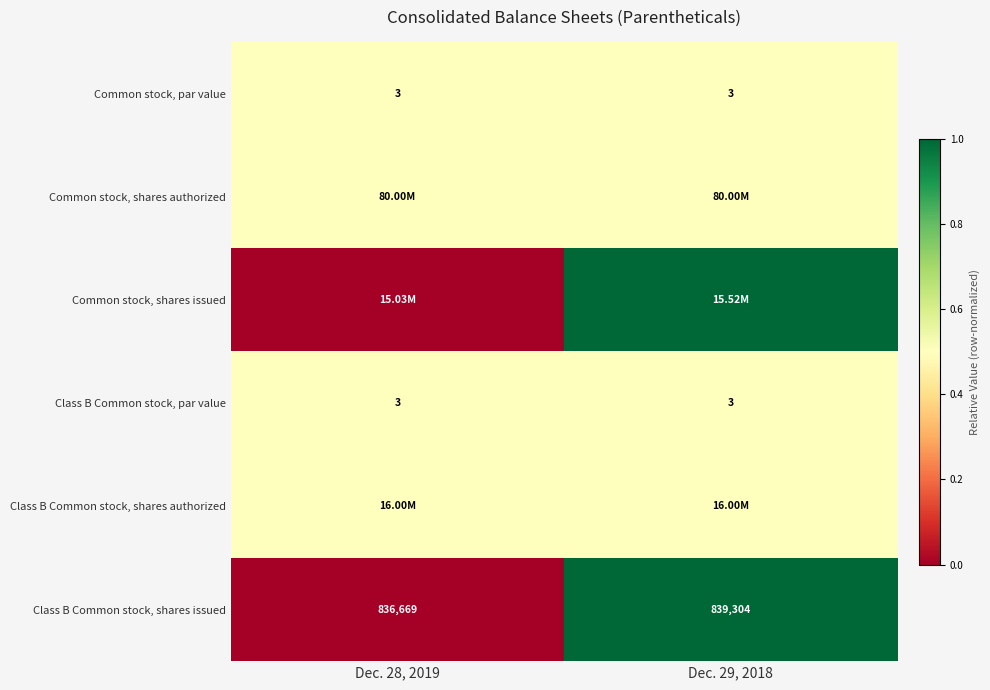

What is the sum of the Common stock, par value values at Dec. 29, 2018 and Dec. 28, 2019?

6.0